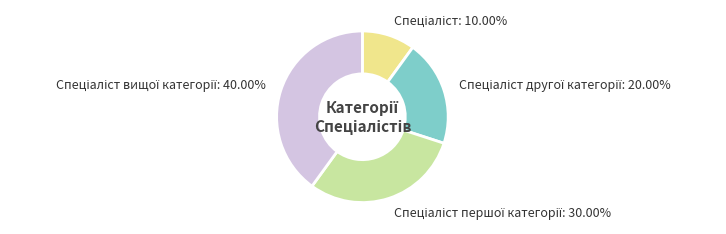

How many slices are in this pie chart?

4